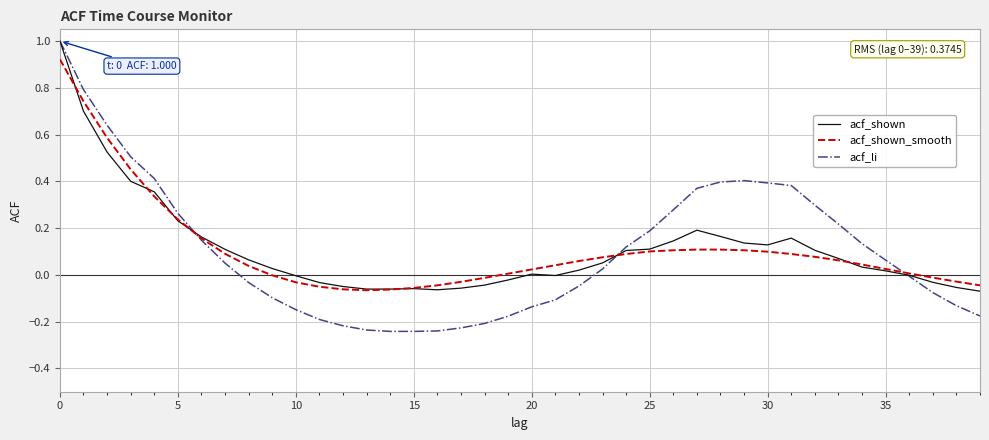

What is the greatest value displayed?

1.0